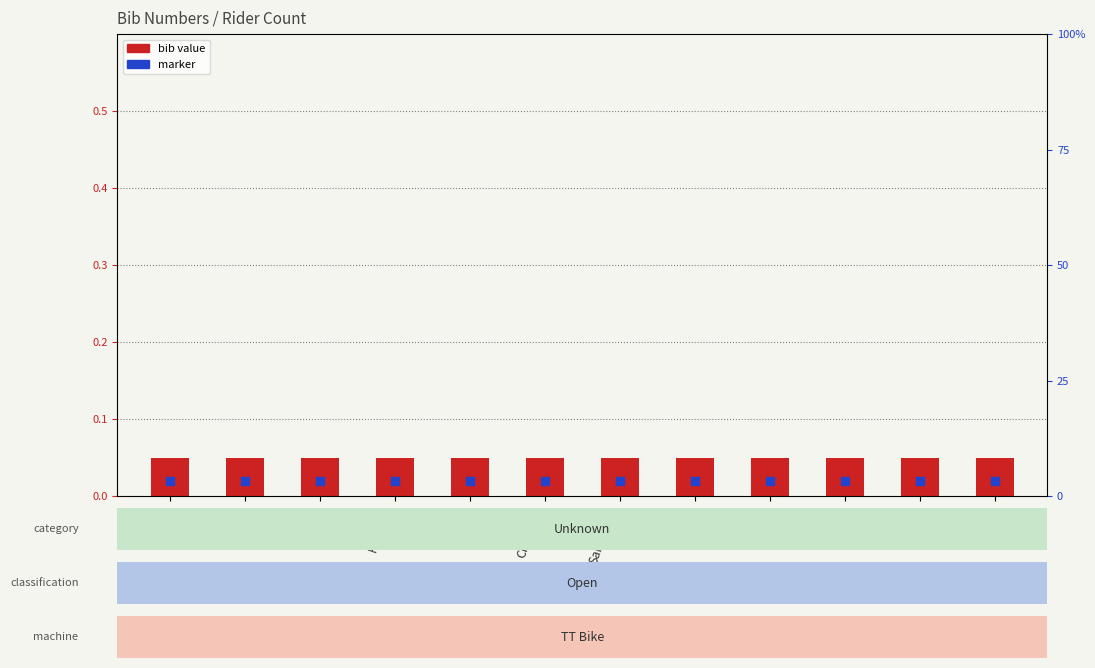

Which series has the largest Y range (max minus min)?

bib value